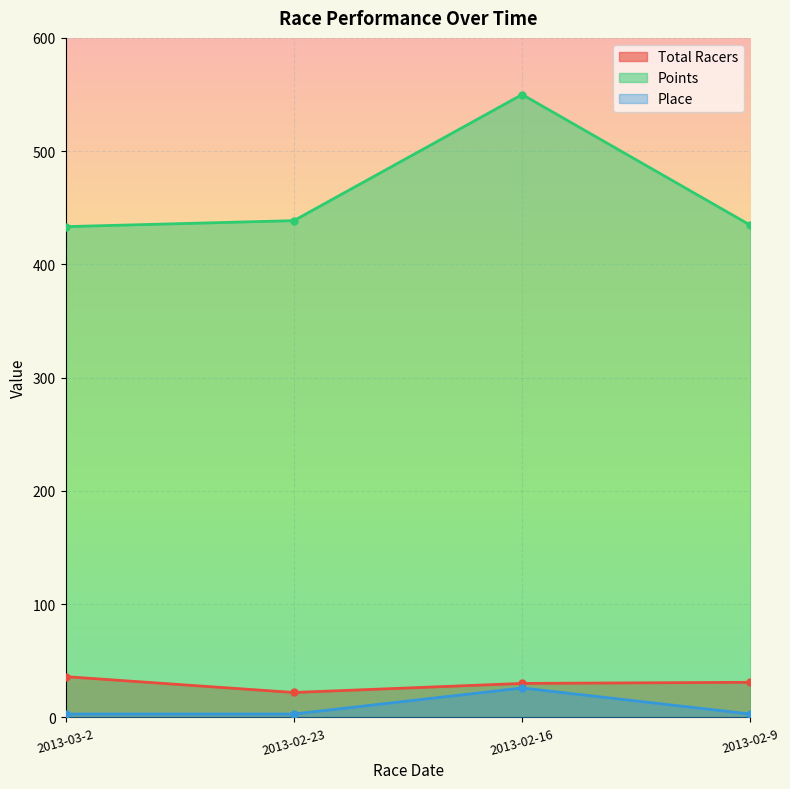

Reading left to right, list all the values displayed in this chart.

Total Racers: 36.0	22.0	30.0	31.0
Points: 433.3	438.6	550.0	434.5
Place: 3.0	3.0	26.0	3.0